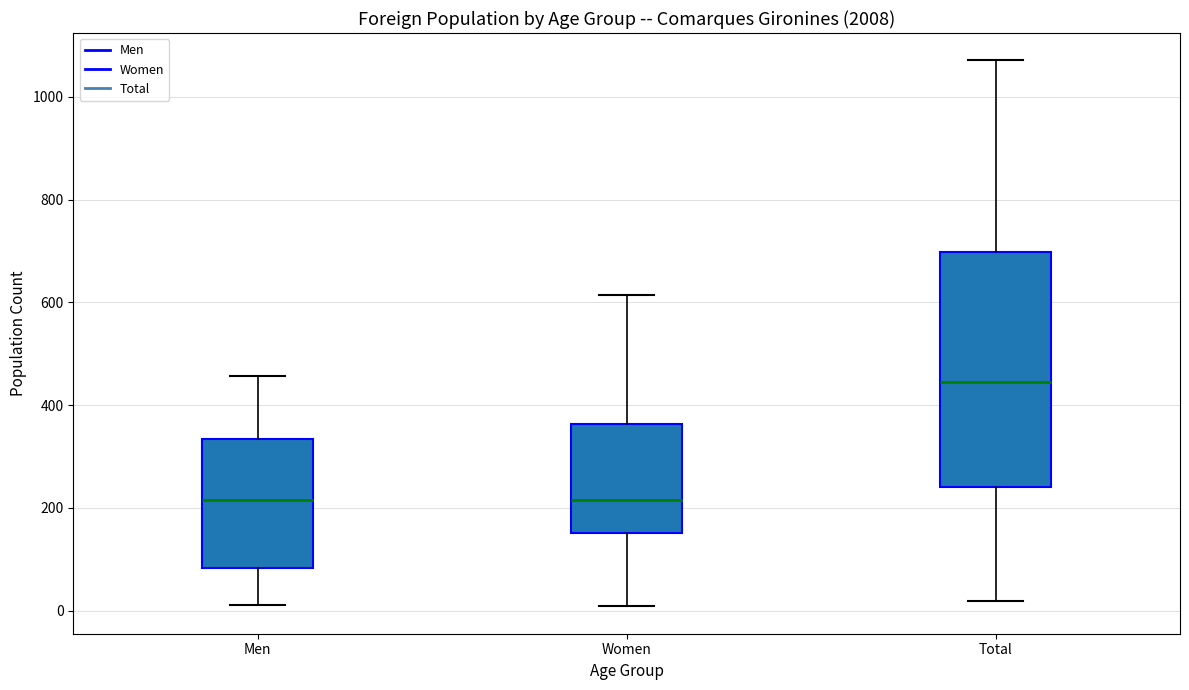

Where is the lower edge of the box for Total on the y-axis? The values are not printed on the chart, so give them approximately, as read against the axis.

240